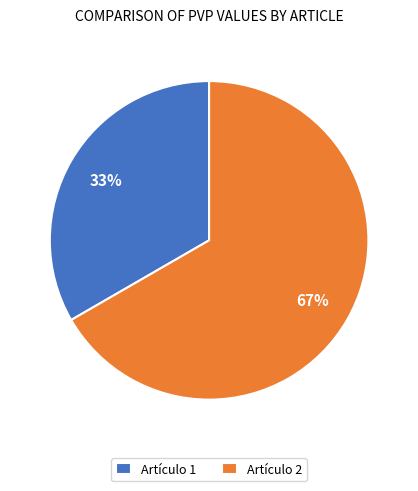

Is Artículo 1 the majority of the pie?

No